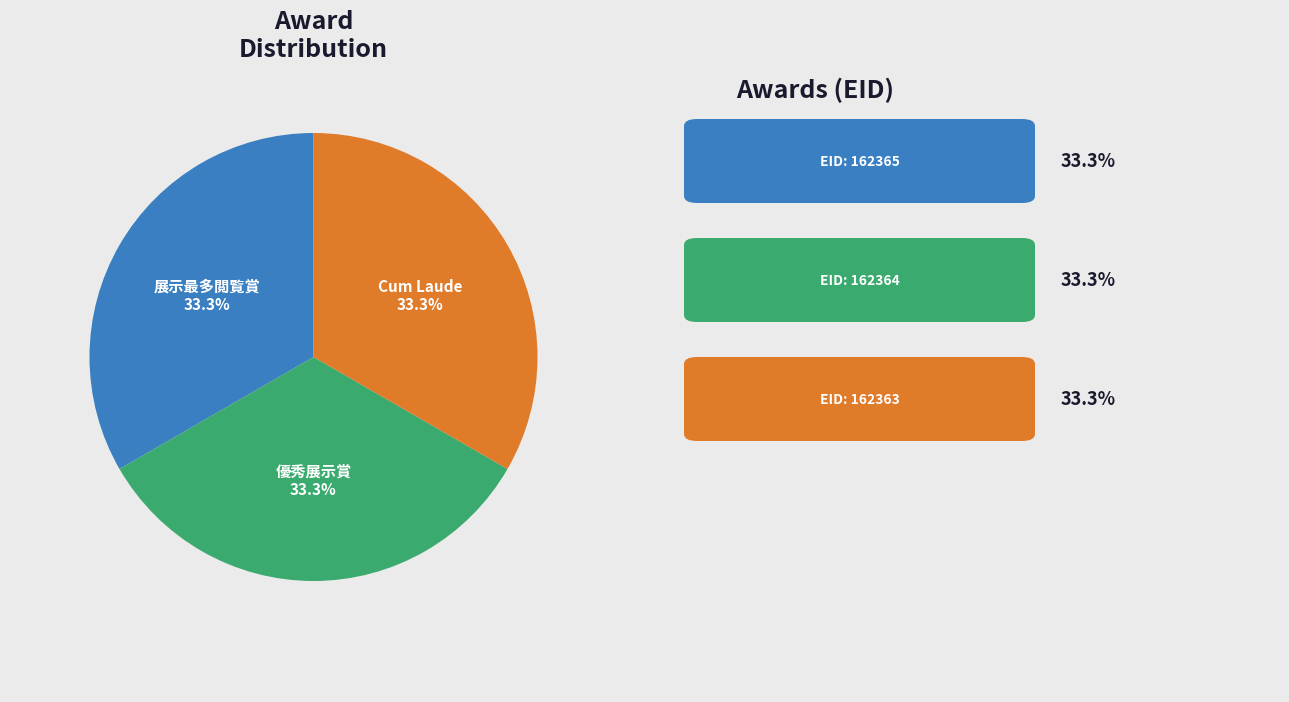

To the nearest percent, what is the average slice percentage?

33%